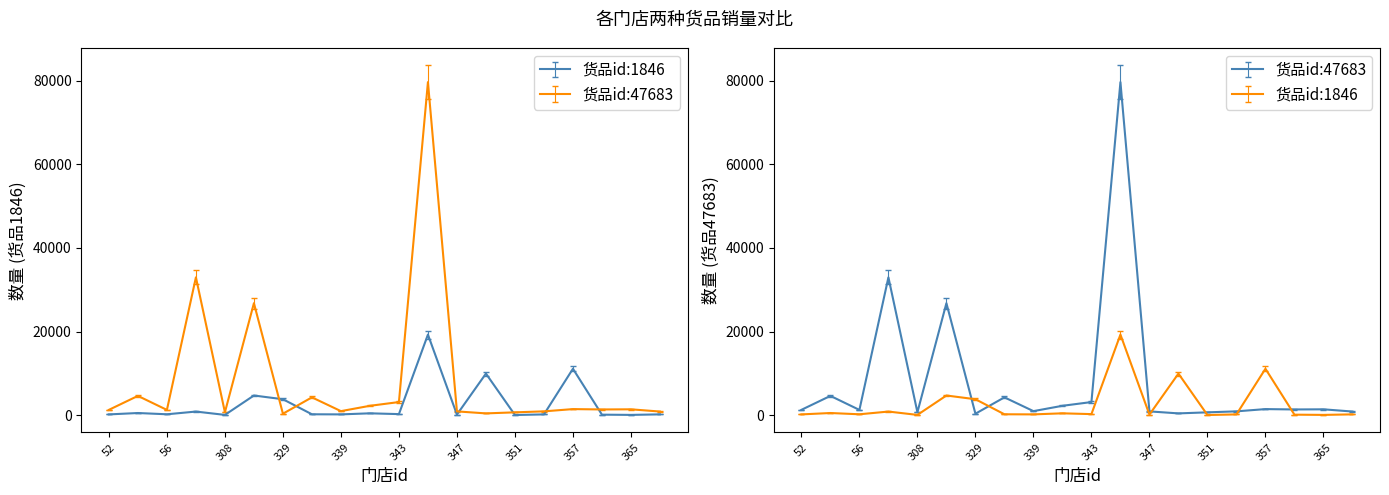

What is the smallest value displayed?

42.0